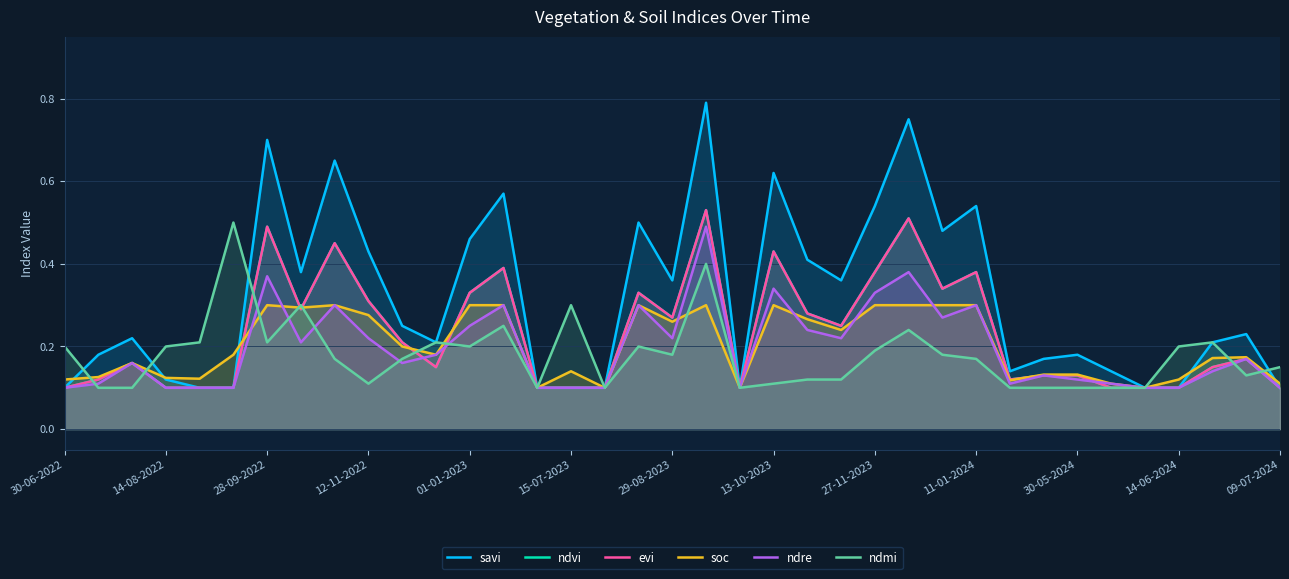

What is the total value across all series at 23?

1.4